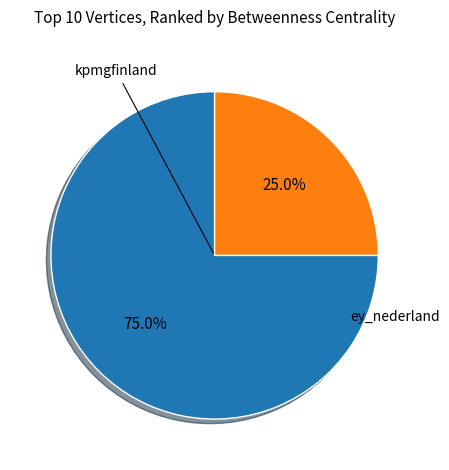

Which slice is the largest?

ey_nederland